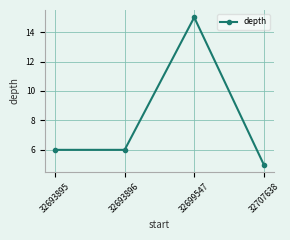

What is the difference between the maximum and minimum values?

10